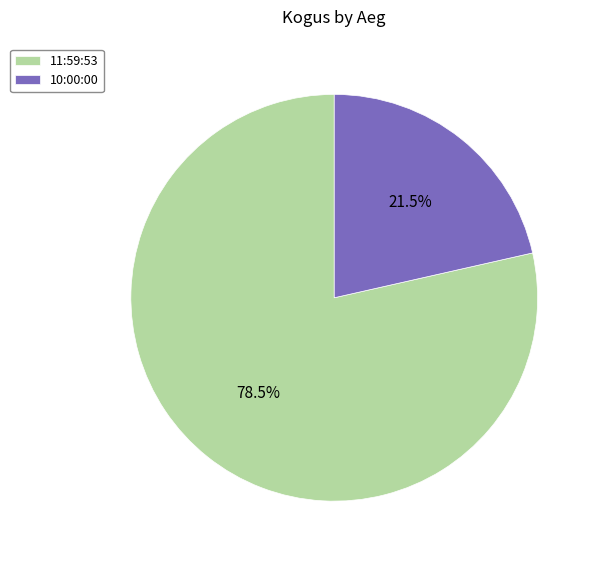

How many slices are in this pie chart?

2